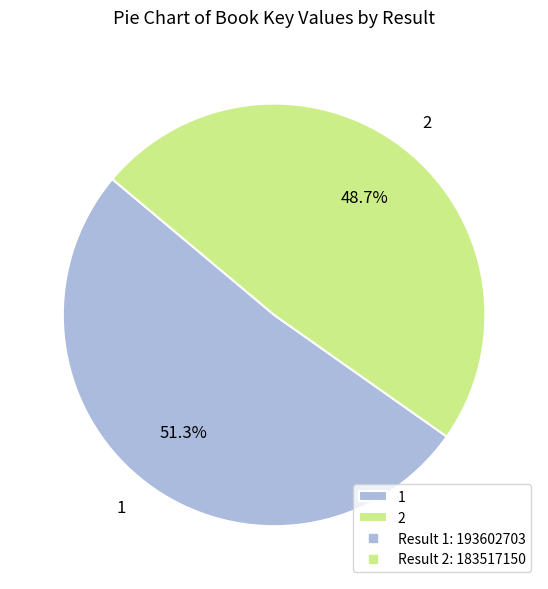

Approximately how many times larger is the value at 1 compared to 2?

1.1